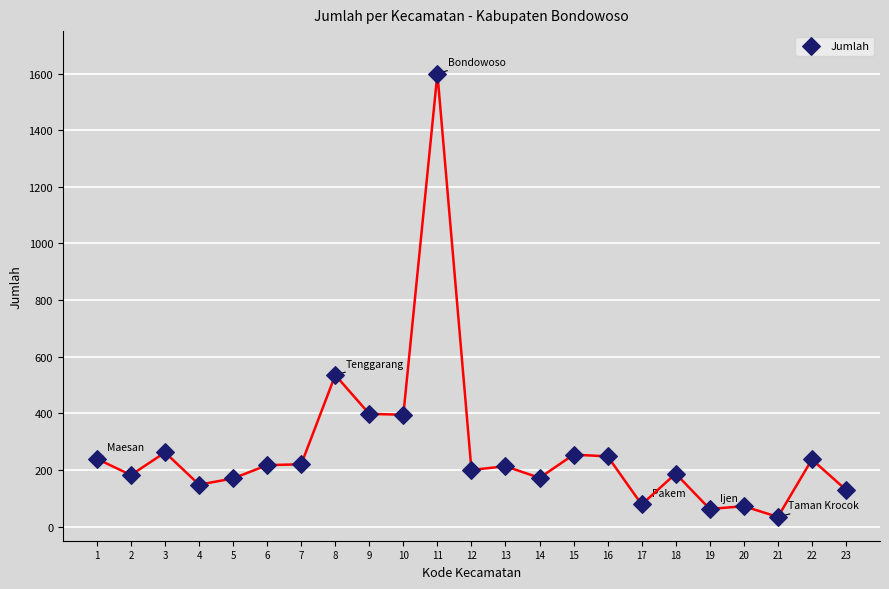

What is the range of X values (max minus min)?

22